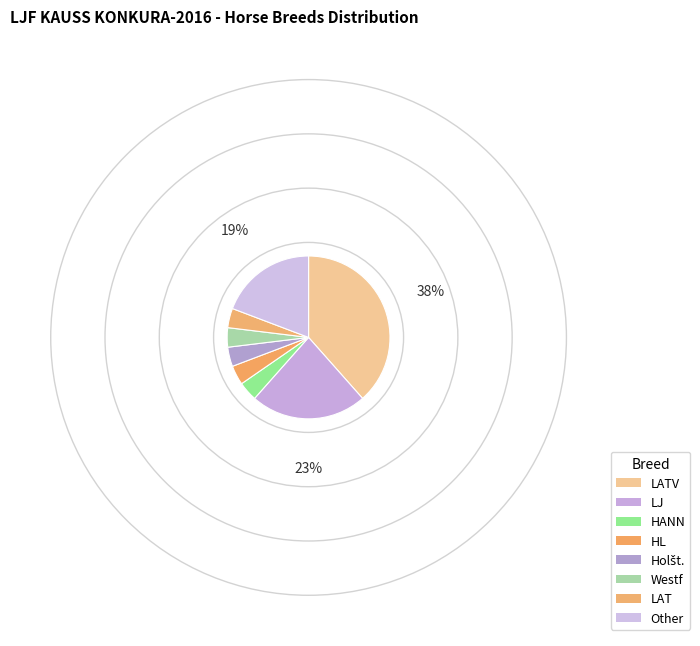

What percentage do Other and HL together represent?

23.1%